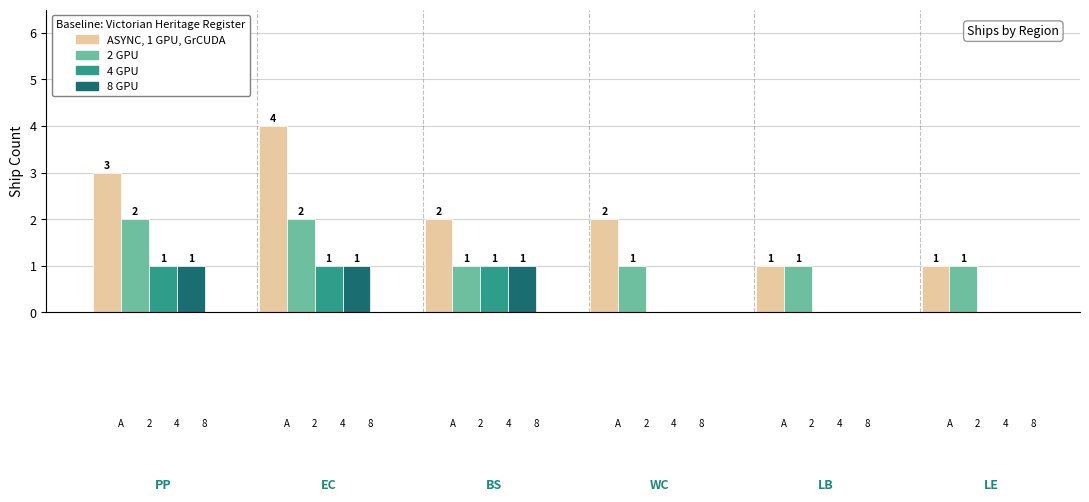

How many groups of bars are there?

6